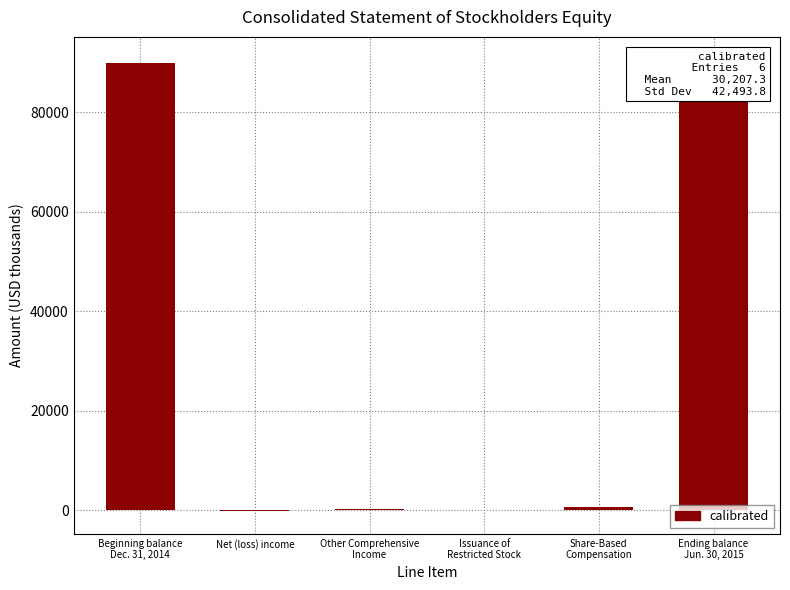

How many values are above zero?

4